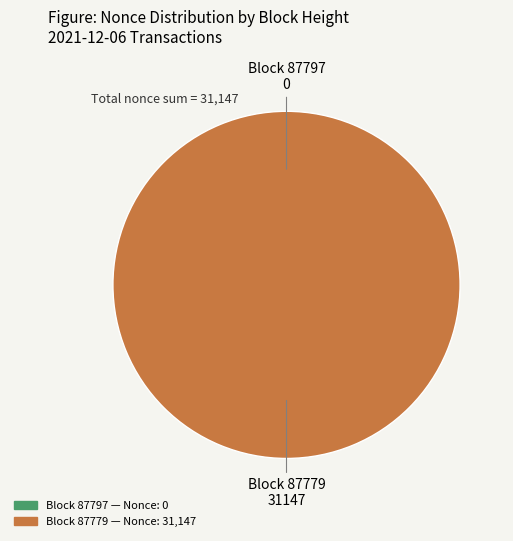

Do 87797 and 87779 together represent more than half of the pie?

Yes